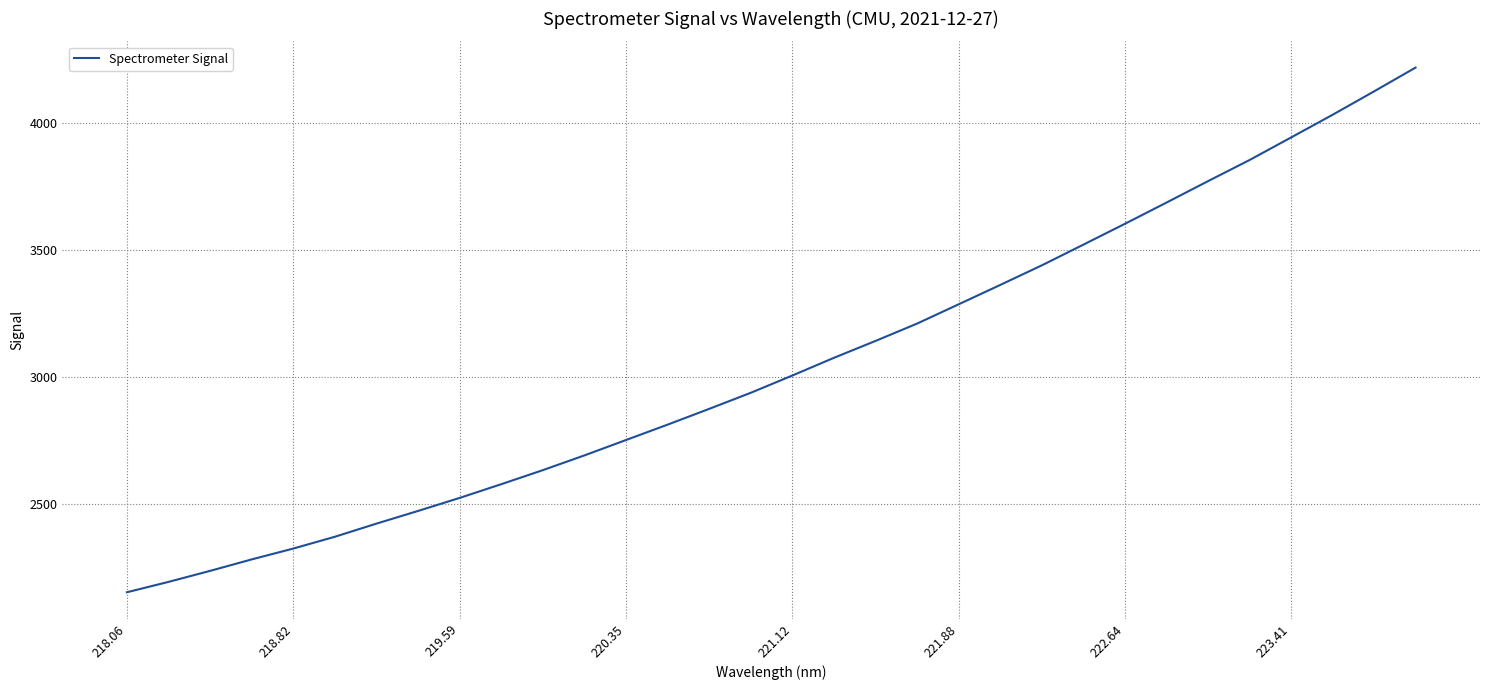

What is the maximum value shown in the chart?

4218.2